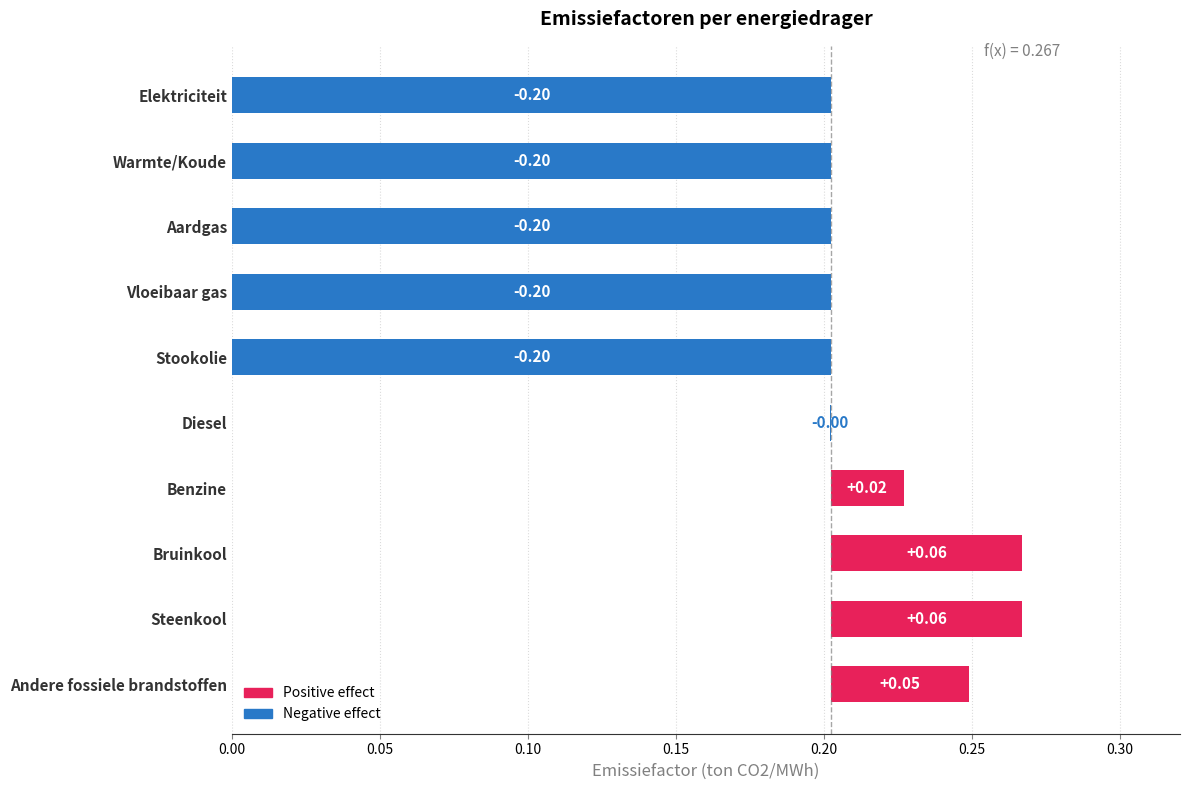

What is the difference between the maximum and minimum values?

0.3